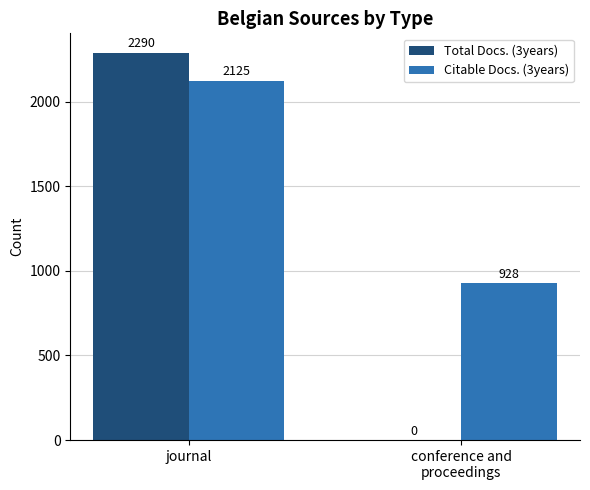

Does the chart contain stacked bars?

No